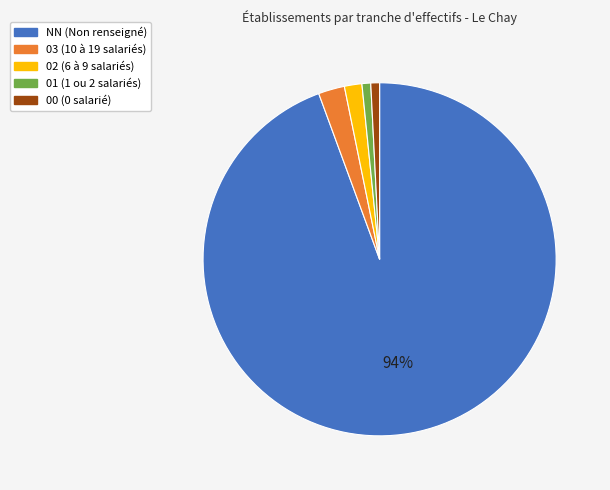

What percentage is the 03 slice, to the nearest percent?

2%